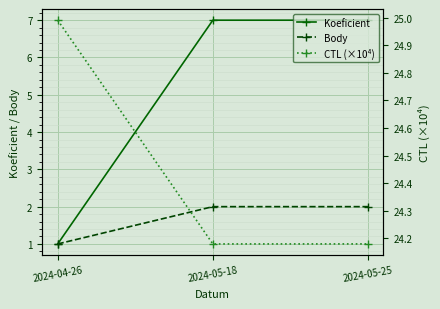

Reading left to right, extract all data points from this chart.

Koeficient: 1.0	7.0	7.0
Body: 1.0	2.0	2.0
CTL (×10⁴): 25.0	24.2	24.2